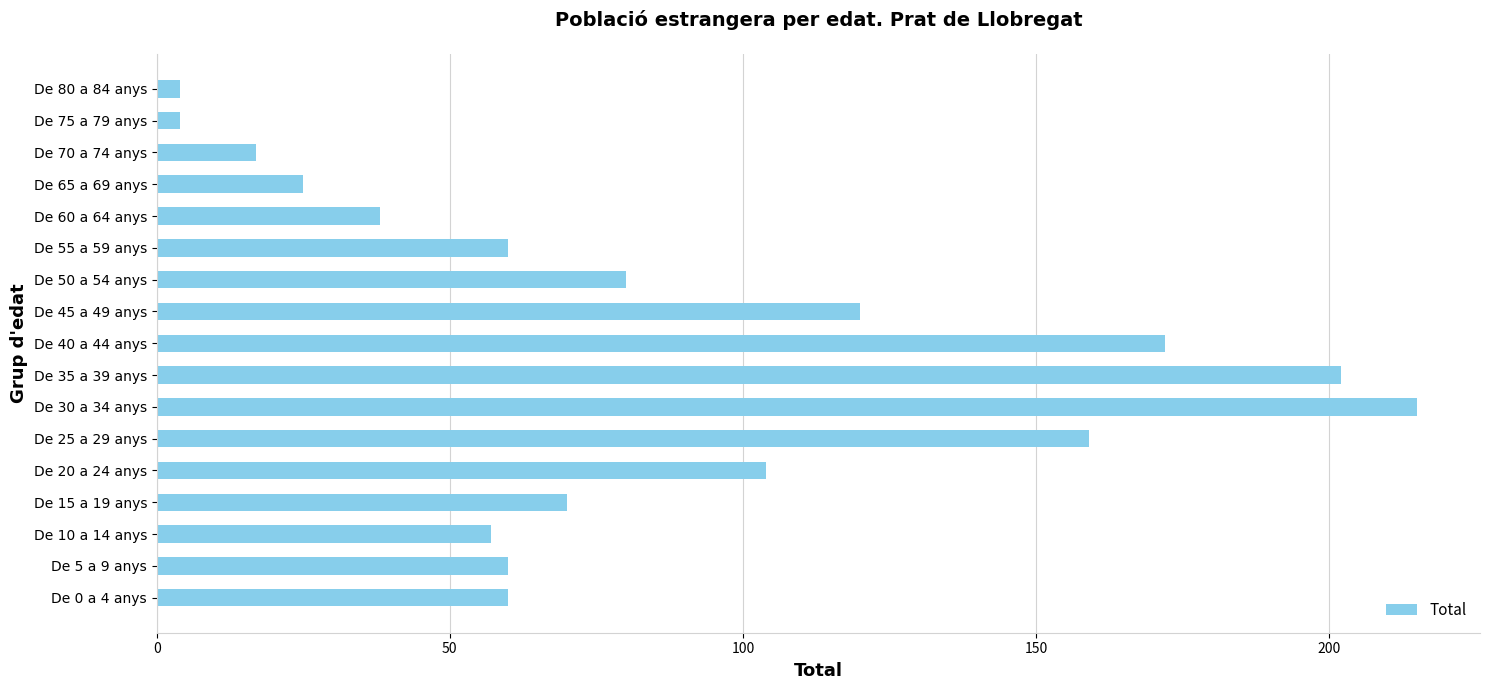

What is the sum of all values?

1447